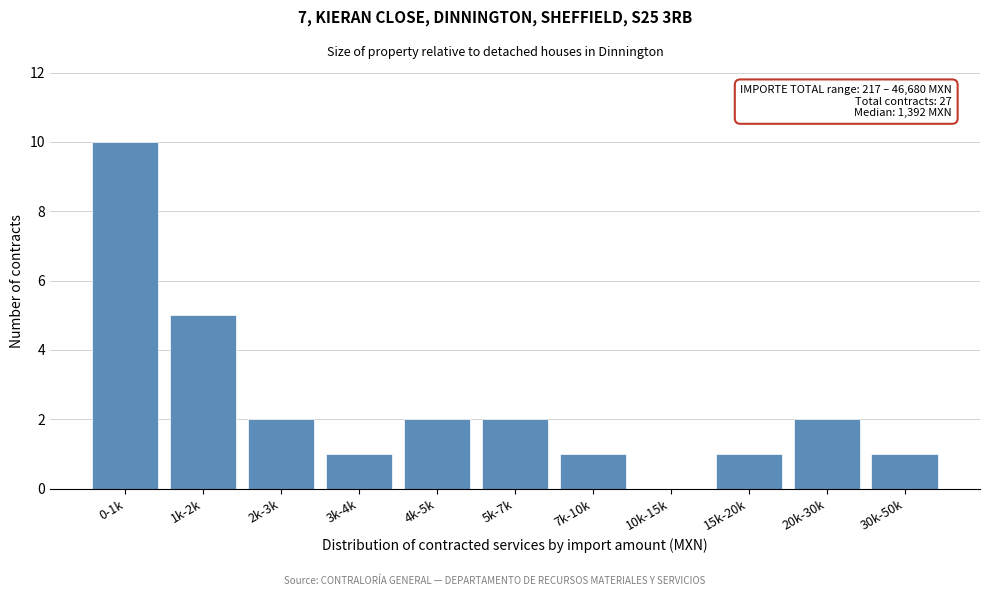

What is the greatest value displayed?

10